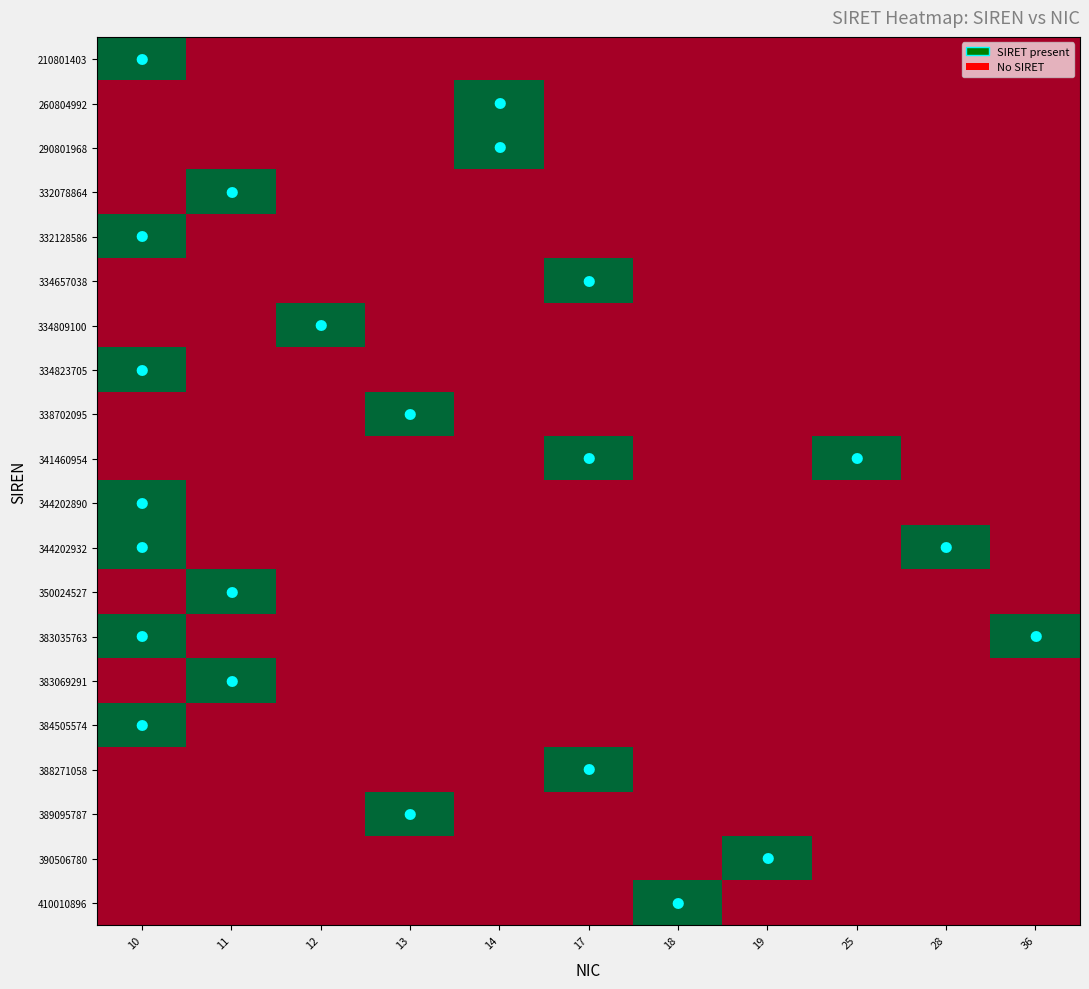

What is the total value across all series at 19?

1